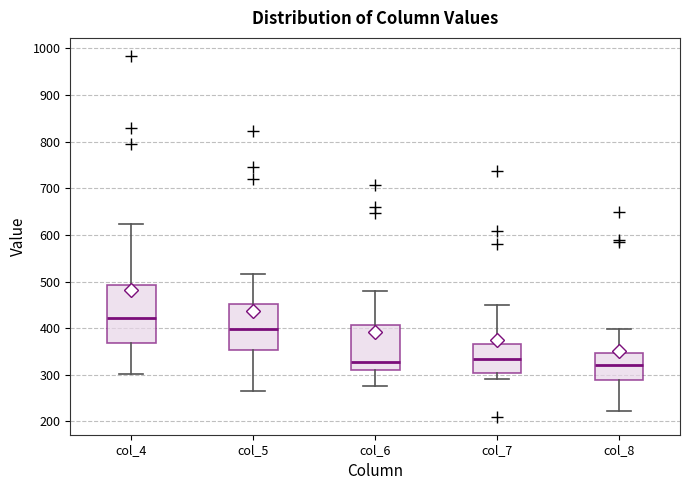

Which box is the tallest, from its lower edge to its upper edge?

col_4